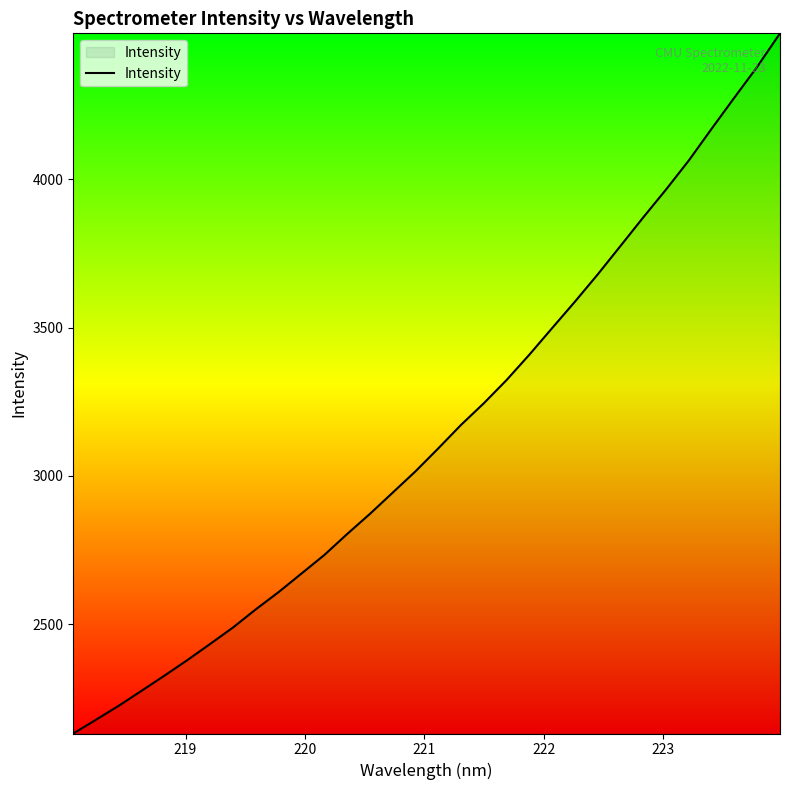

What is the greatest value displayed?

4491.7